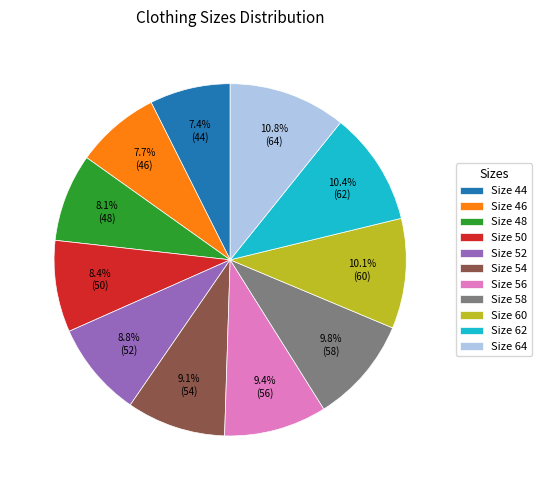

Is the sum of Size 46 and Size 58 greater than half?

No